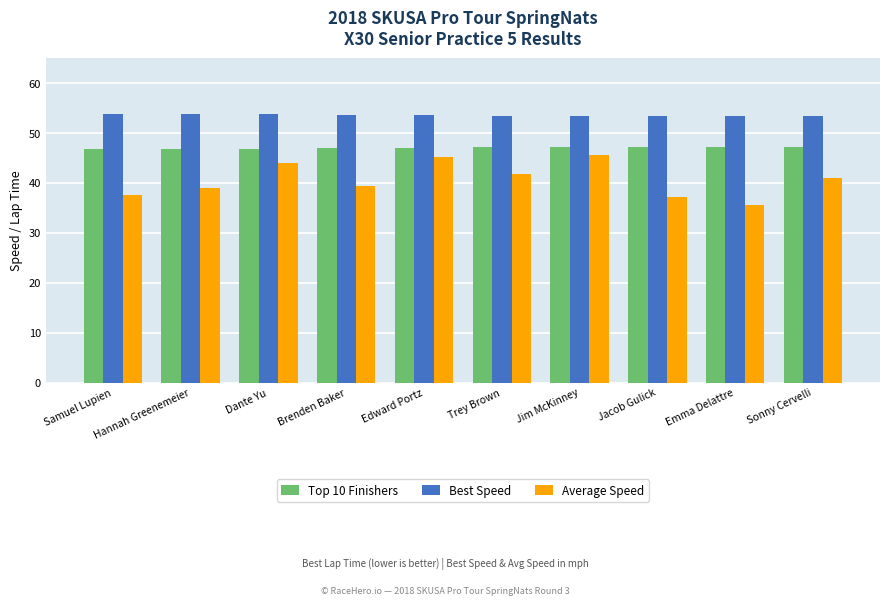

What are all the series names shown in the legend?

Top 10 Finishers, Best Speed, Average Speed